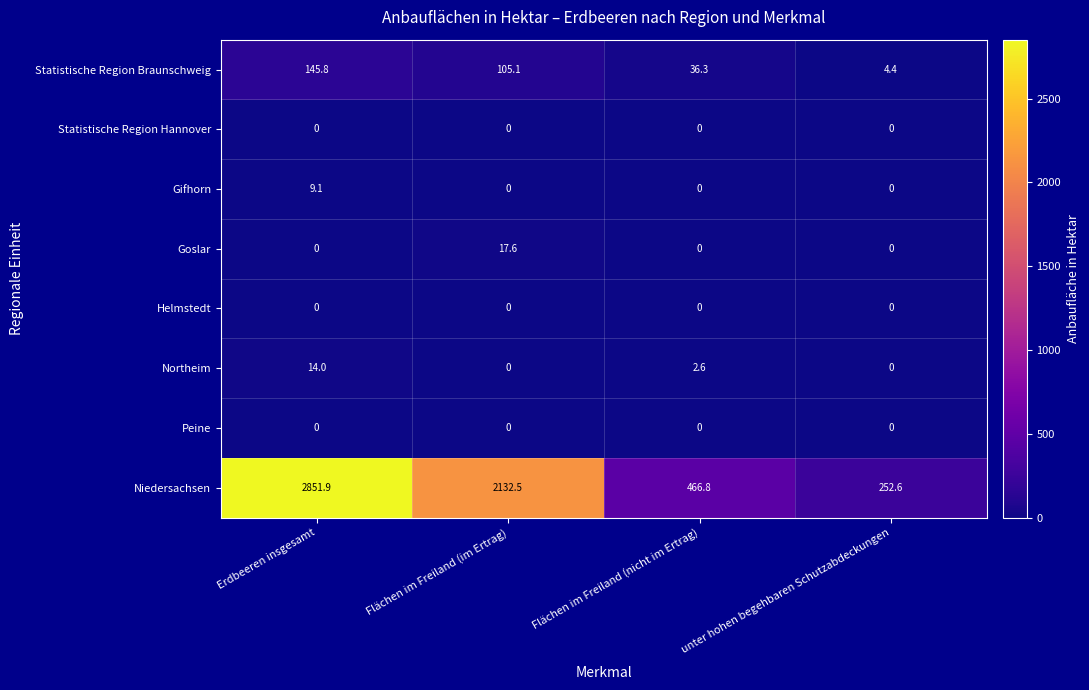

What is the sum of the Statistische Region Braunschweig values at Flächen im Freiland (im Ertrag) and Flächen im Freiland (nicht im Ertrag)?

141.4